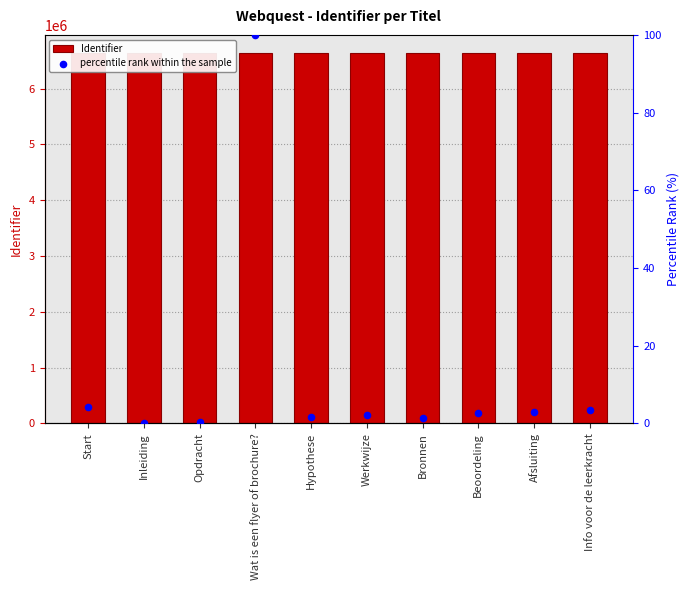

Is the value of Identifier at Start greater than the value of percentile rank within the sample at Afsluiting?

Yes